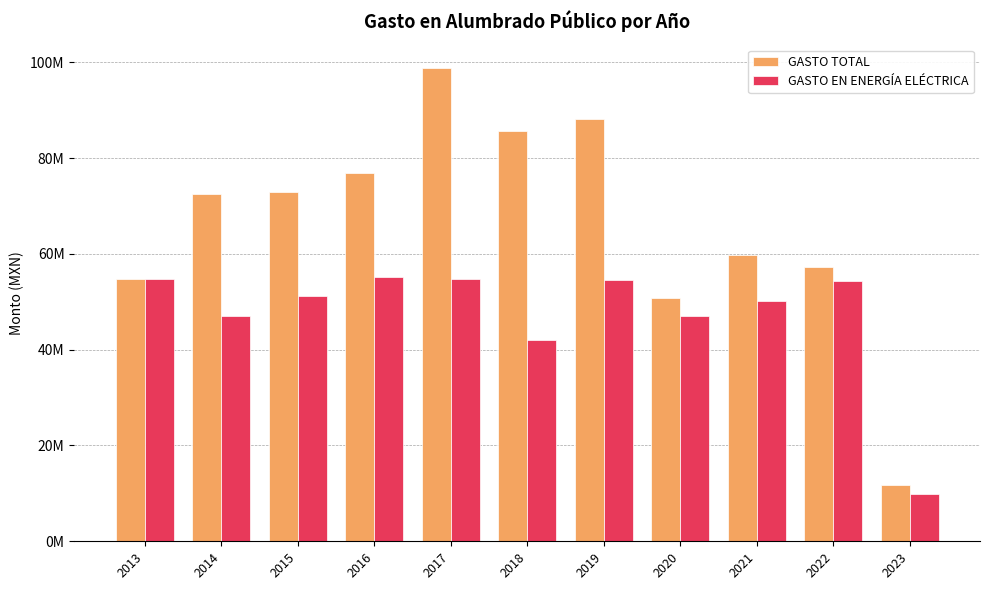

Reading left to right, transcribe all the data shown in this chart.

GASTO TOTAL: 2013=54652736.3	2014=72436561.4	2015=72884150.0	2016=76815507.3	2017=98732624.8	2018=85573982.5	2019=88136395.2	2020=50873632.4	2021=59672917.4	2022=57237746.4	2023=11797823.4
GASTO EN ENERGÍA ELÉCTRICA: 2013=54652736.3	2014=47031534.8	2015=51196790.0	2016=55128147.3	2017=54847822.2	2018=41916813.9	2019=54525451.2	2020=46992631.3	2021=50052410.9	2022=54355872.0	2023=9952033.0